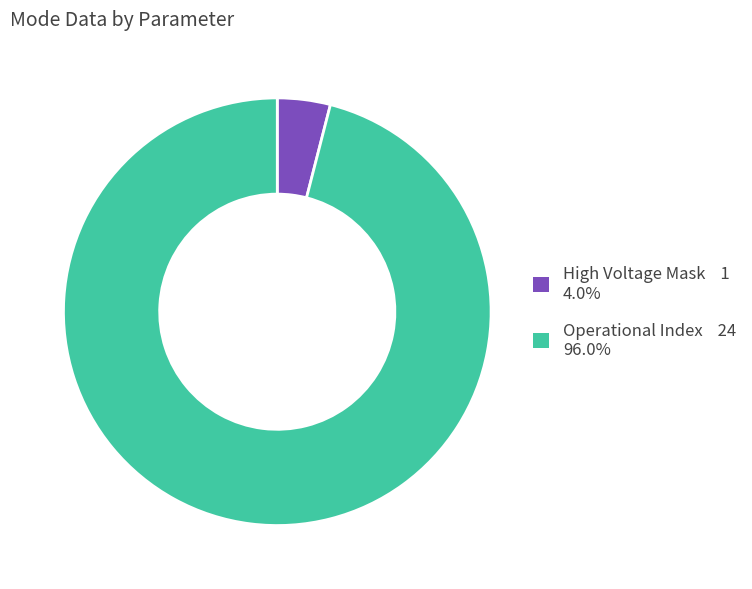

How many slices are in this pie chart?

2